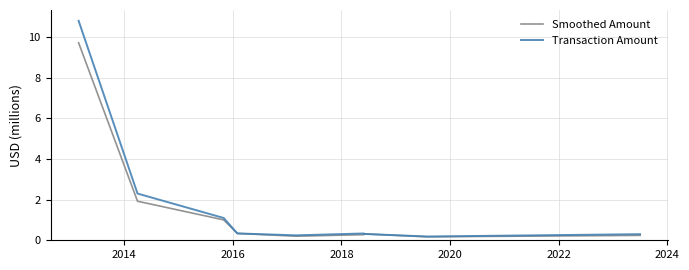

List the series in order of their peak value, lowest first.

Smoothed Amount, Transaction Amount